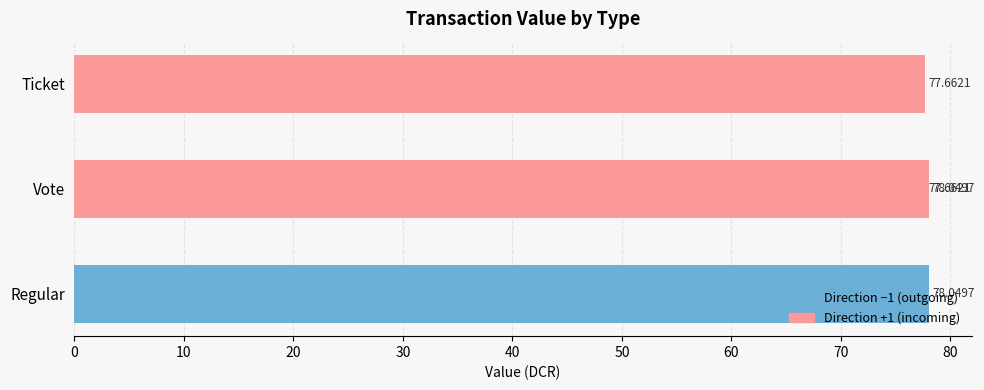

What is the total value across all series at 20?

77.7